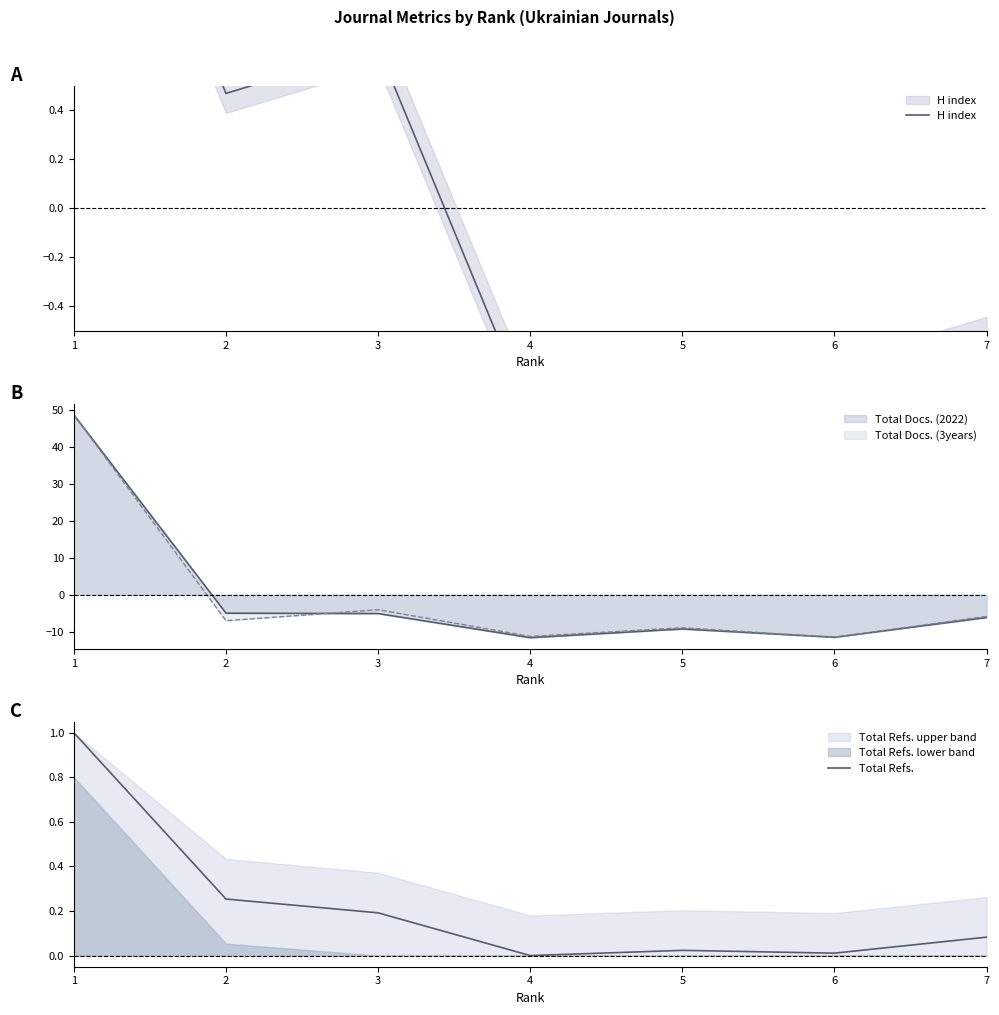

What is the minimum value for Total Docs. (3years)?

-11.5